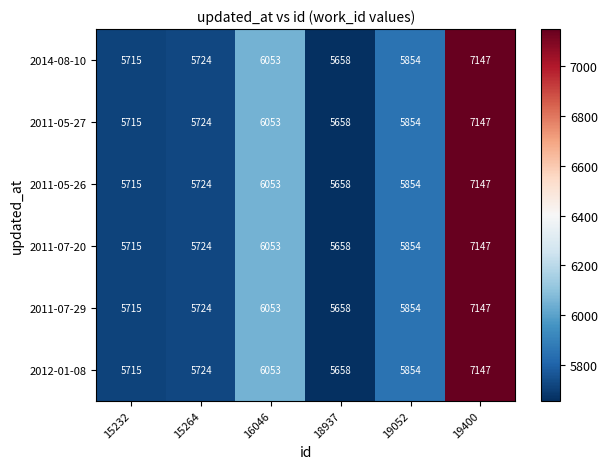

At which category is the sum across all series the highest?

19400